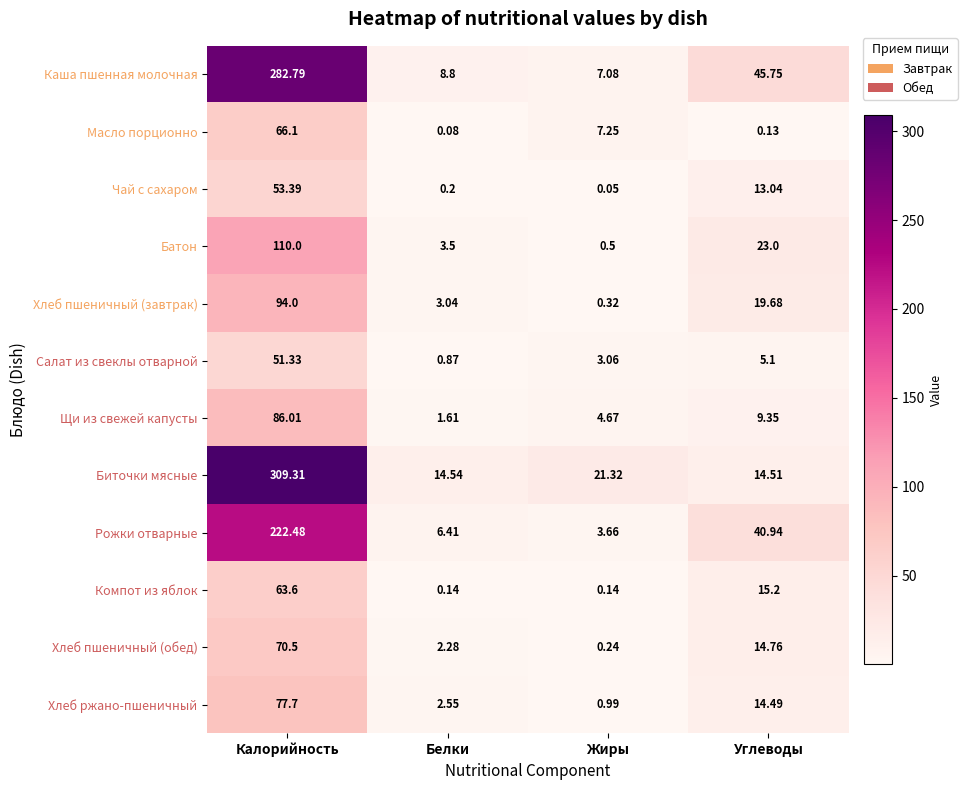

At which category does the chart reach its peak across all series?

Калорийность